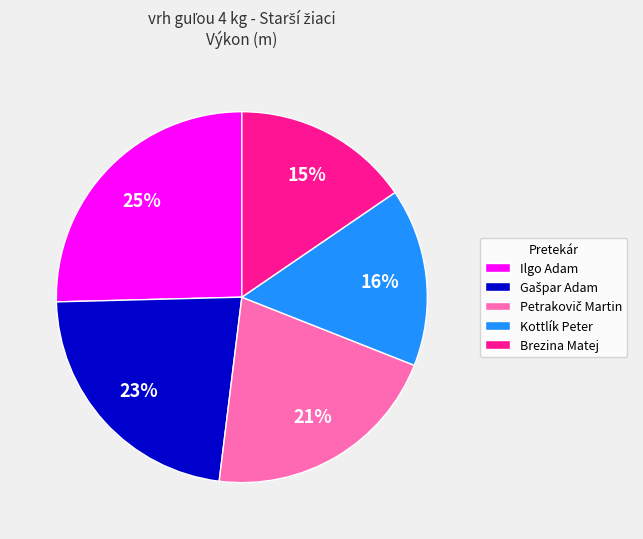

How many slices are in this pie chart?

5